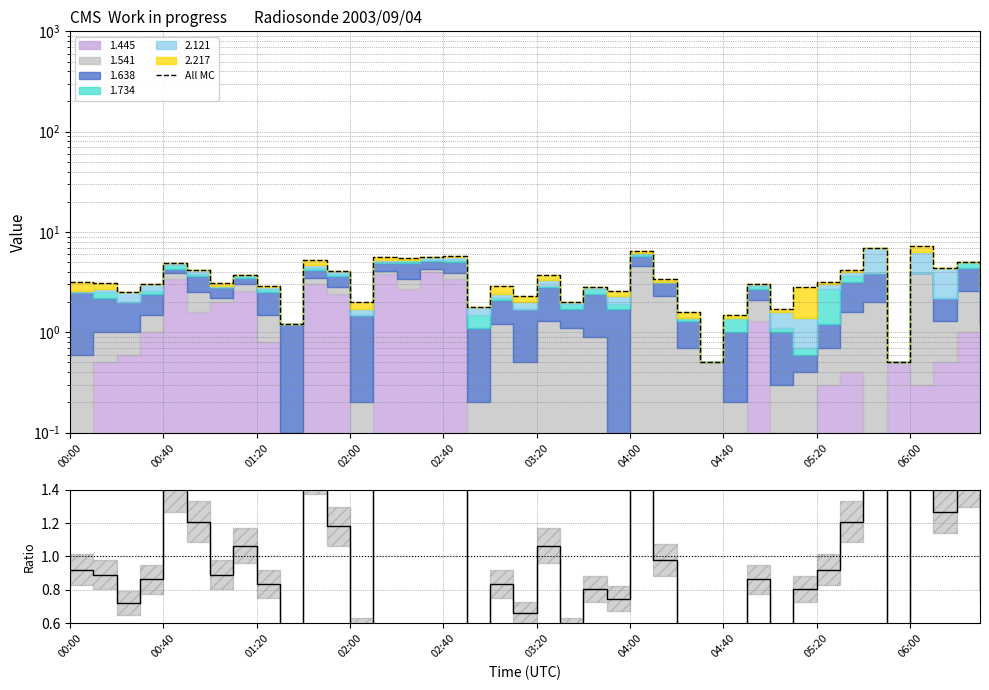

How many lines are shown in the chart?

2